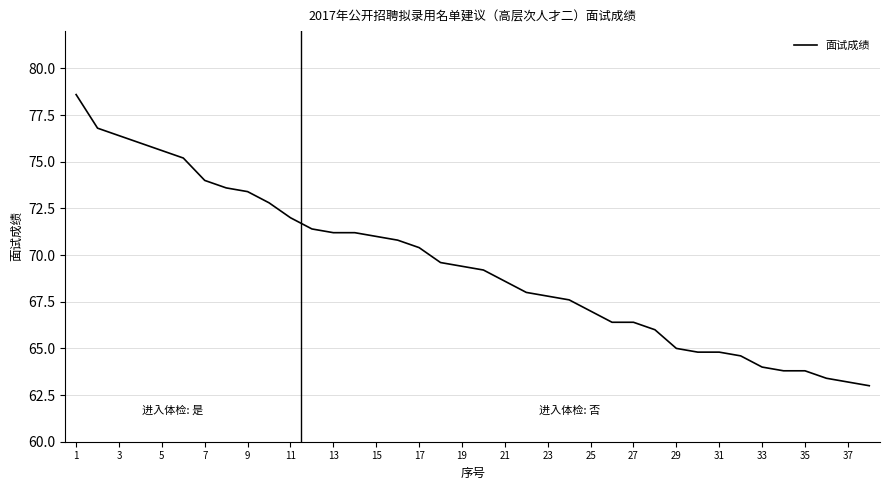

What is the difference between the maximum and minimum values?

15.6